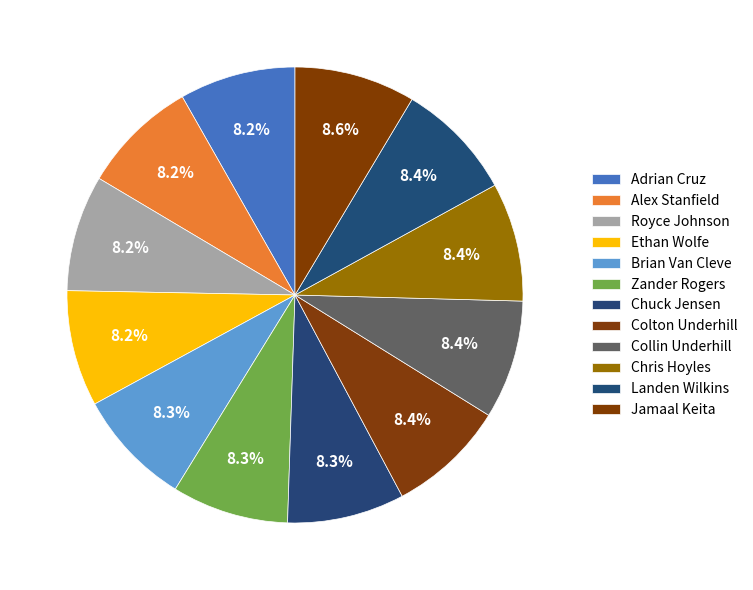

Rank the categories by value from highest to lowest.

Jamaal Keita, Landen Wilkins, Chris Hoyles, Collin Underhill, Colton Underhill, Chuck Jensen, Zander Rogers, Brian Van Cleve, Ethan Wolfe, Royce Johnson, Alex Stanfield, Adrian Cruz